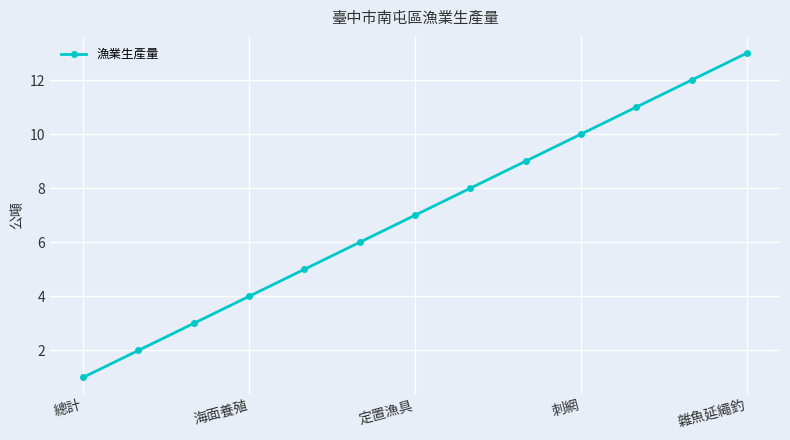

What is the difference between the maximum and second lowest values?

11